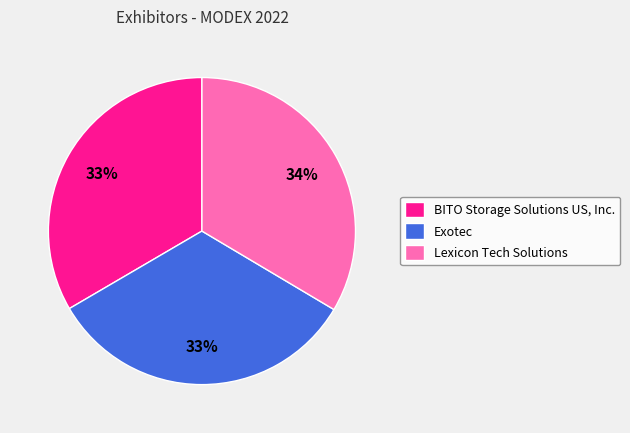

Does any single category account for the majority?

No